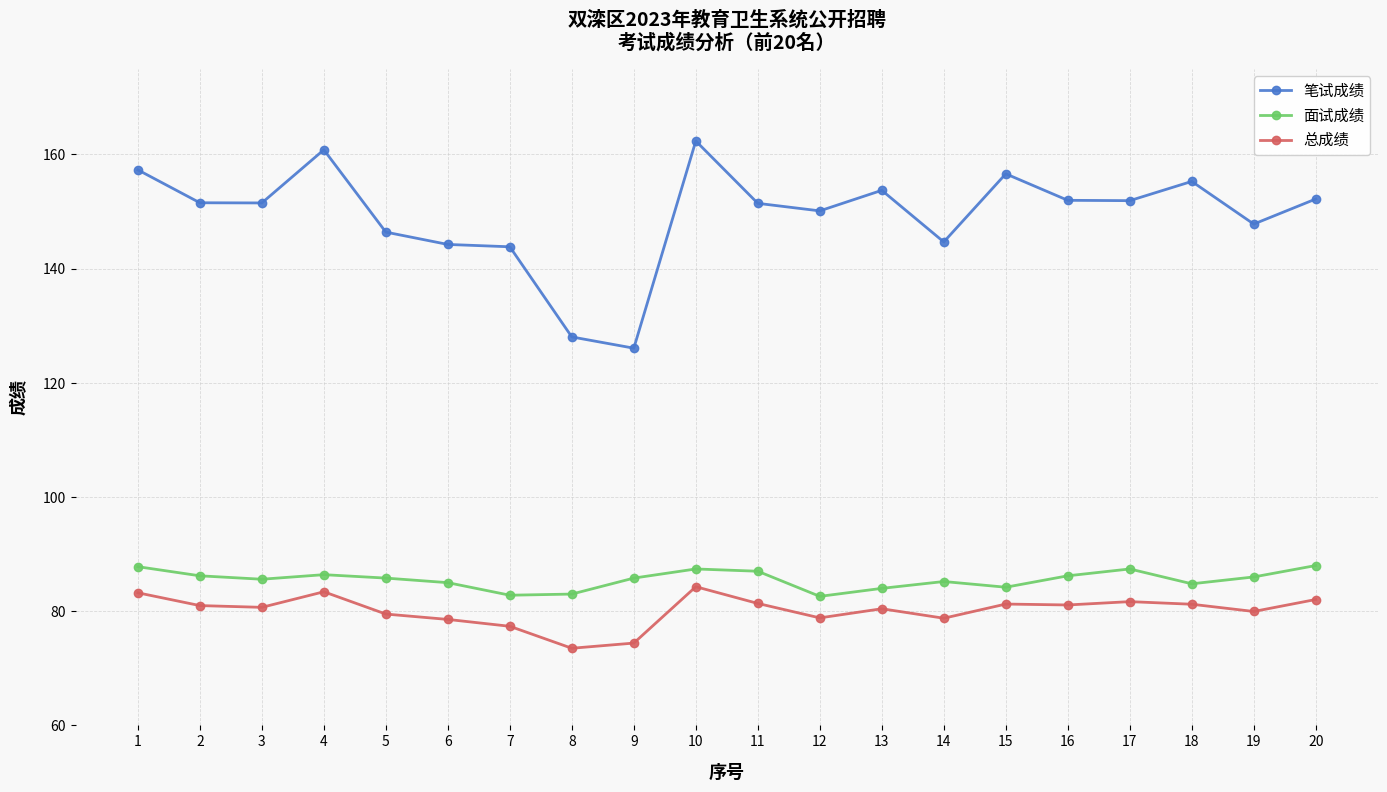

Where is the first local maximum for 笔试成绩?

4